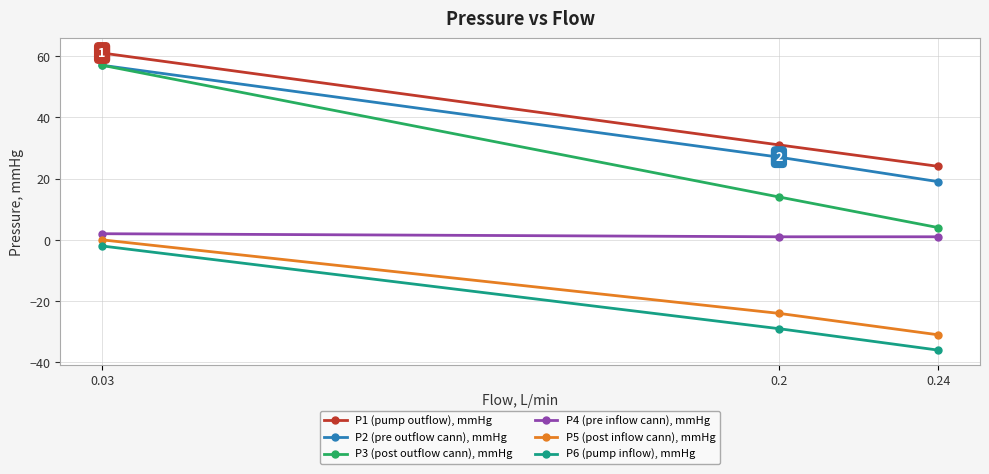

The value of P5 (post inflow cann), mmHg at 0.2 is -39. True or false?

False